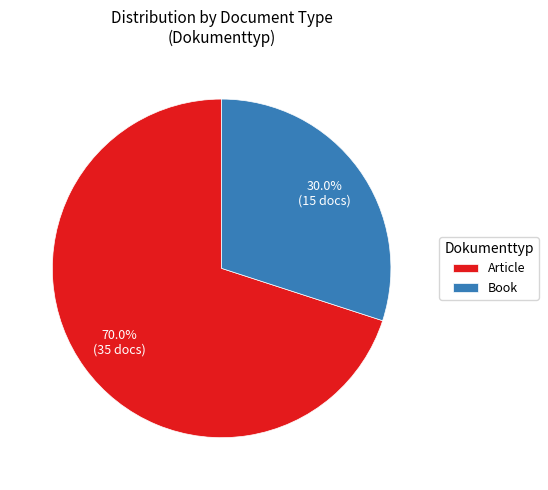

How many segments does this pie chart have?

2